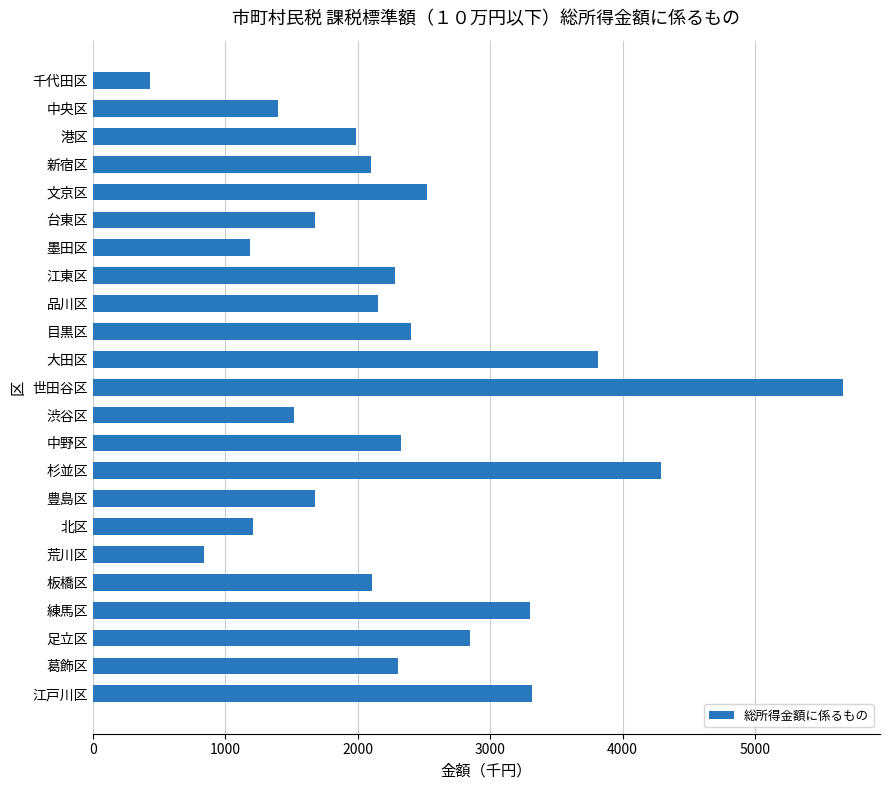

What is the difference between the second highest and minimum values?

3861